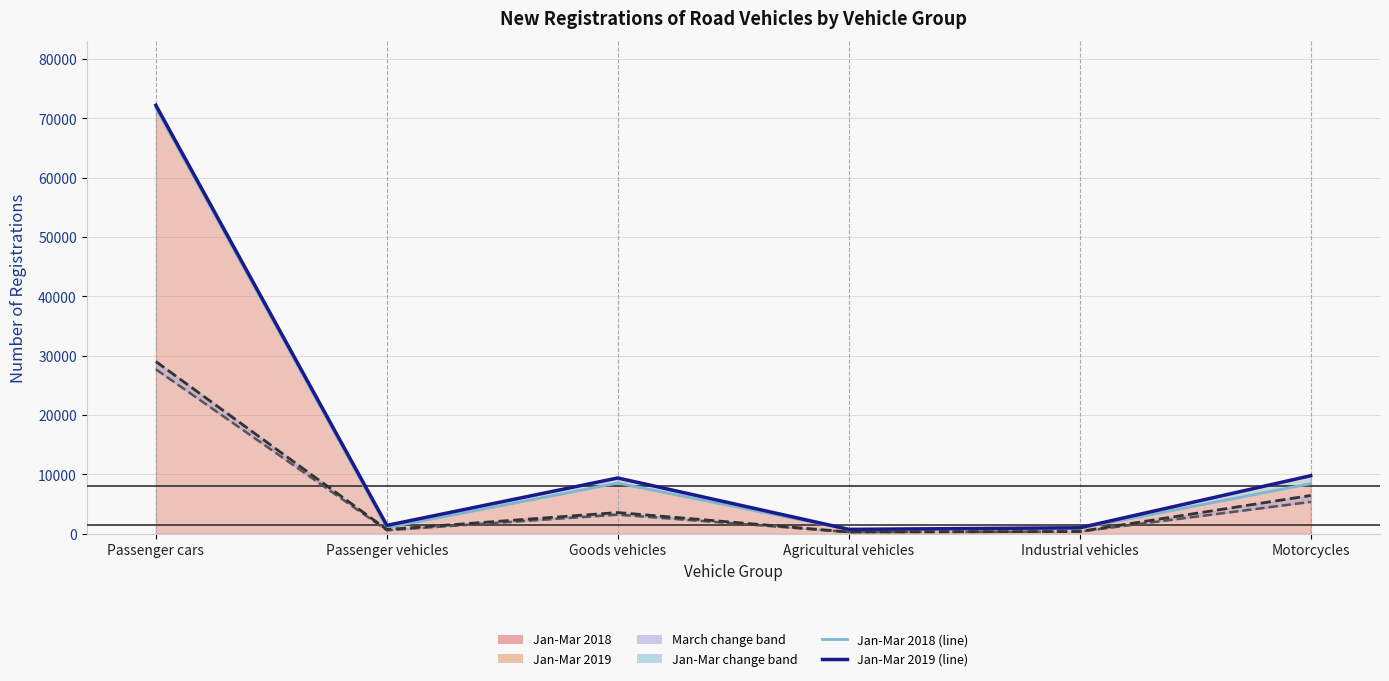

How many data points in March 2019 (line) are less than 3581?

3